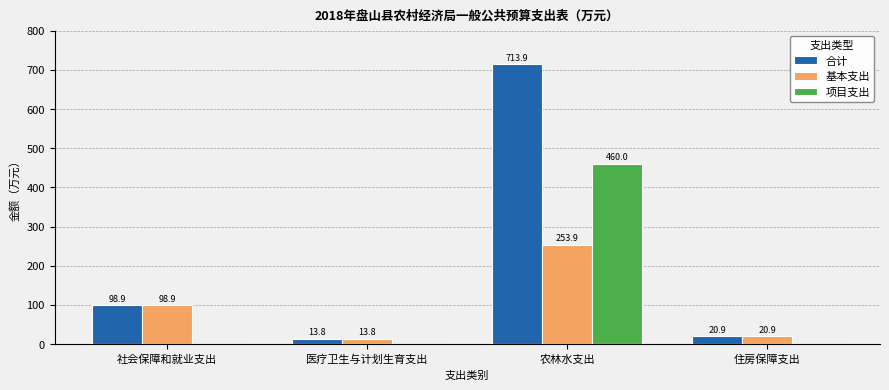

The value of 项目支出 at 农林水支出 is 460.0. True or false?

True